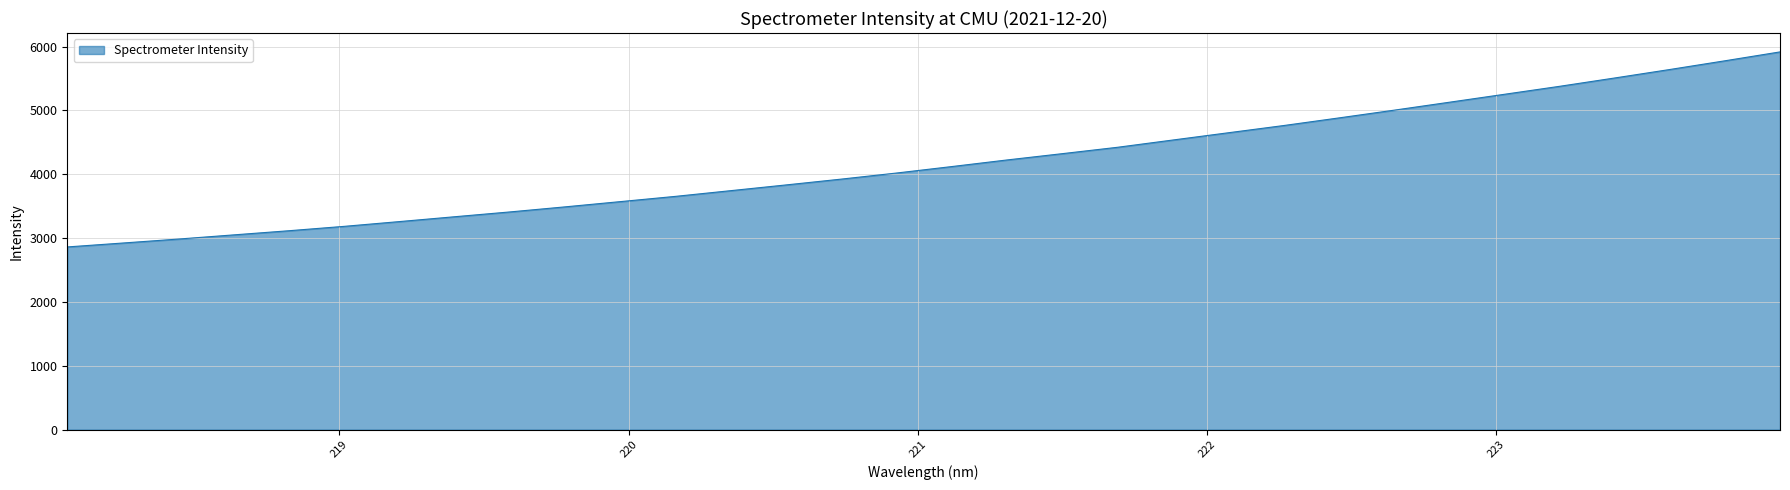

How many lines are shown in the chart?

1